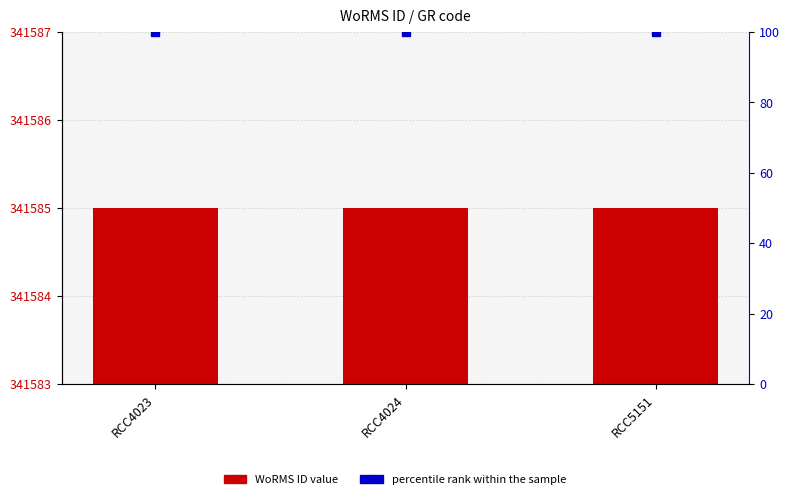

Is the value of percentile rank within the sample at RCC5151 greater than the value of WoRMS ID at RCC4024?

No